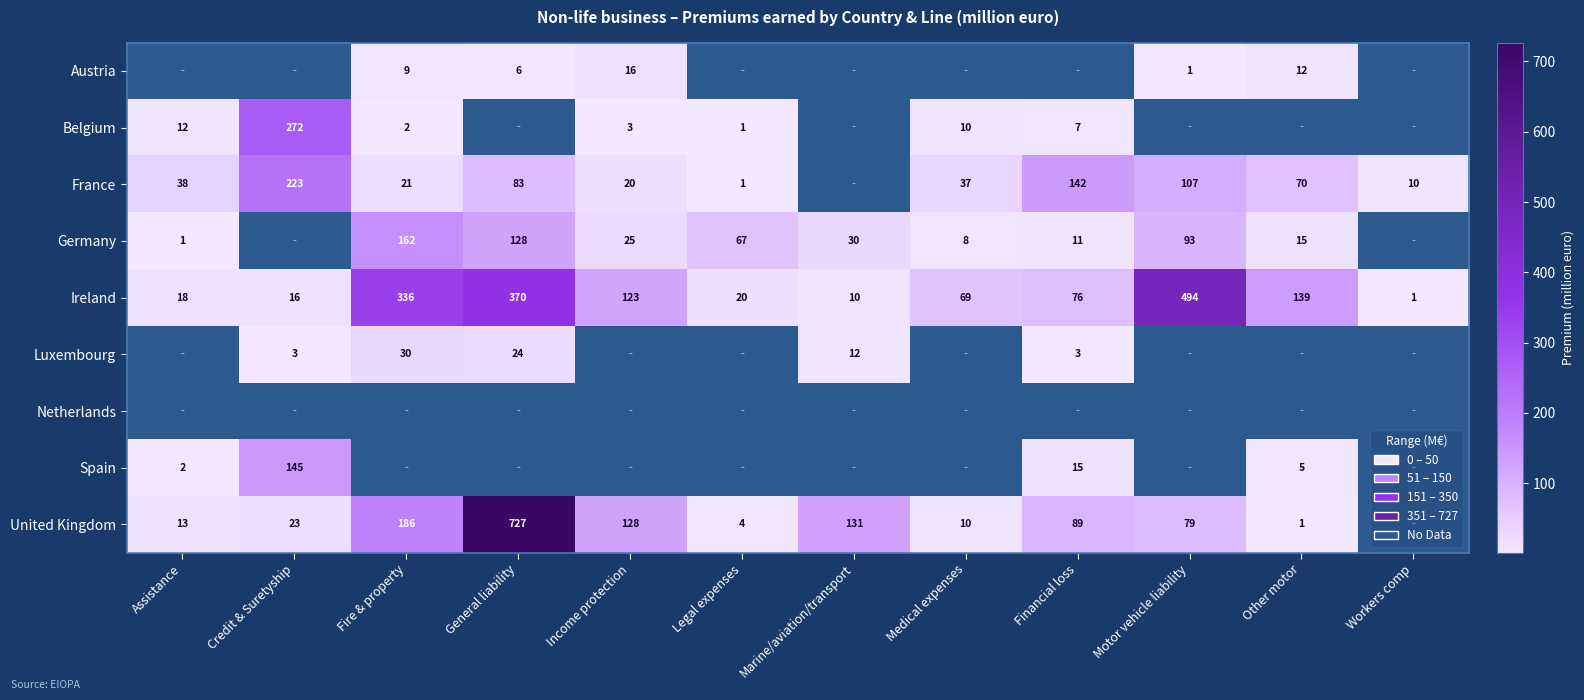

Is the value of France at Fire & property greater than the value of United Kingdom at Income protection?

No